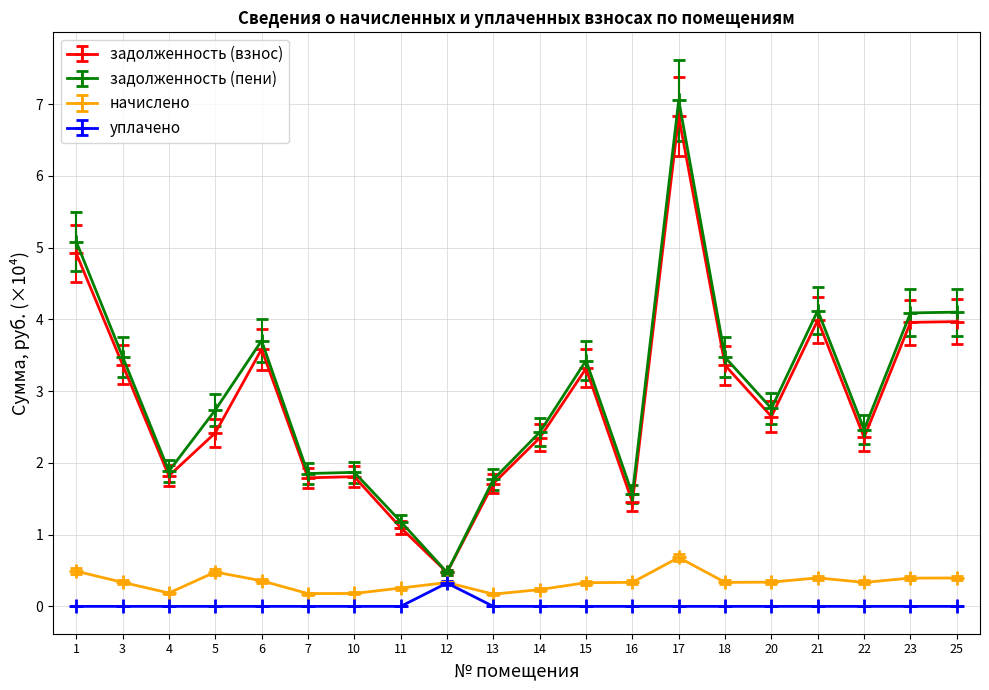

Which series has the largest total across all categories?

задолженность (пени)